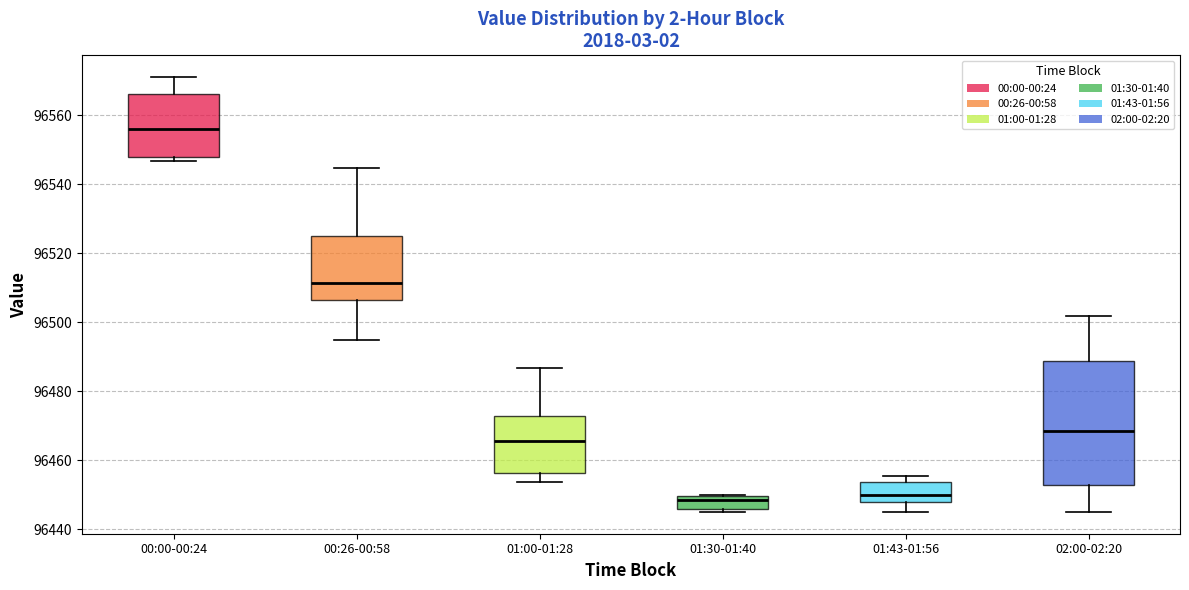

Which box has the highest median line?

00:00-00:24